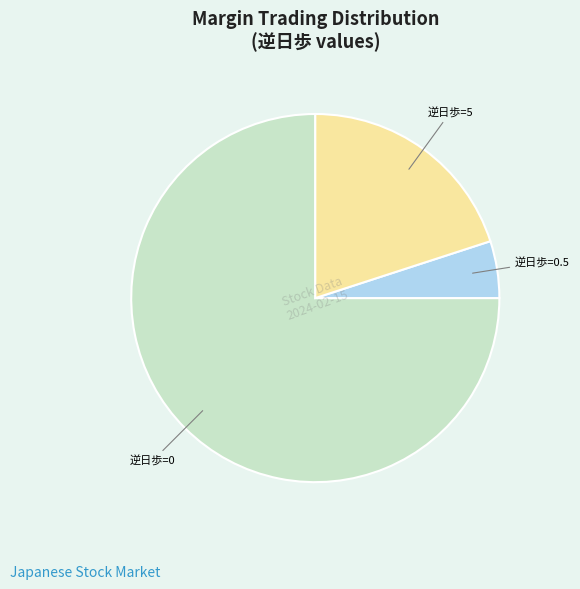

Is there any slice that represents more than half of the pie?

Yes